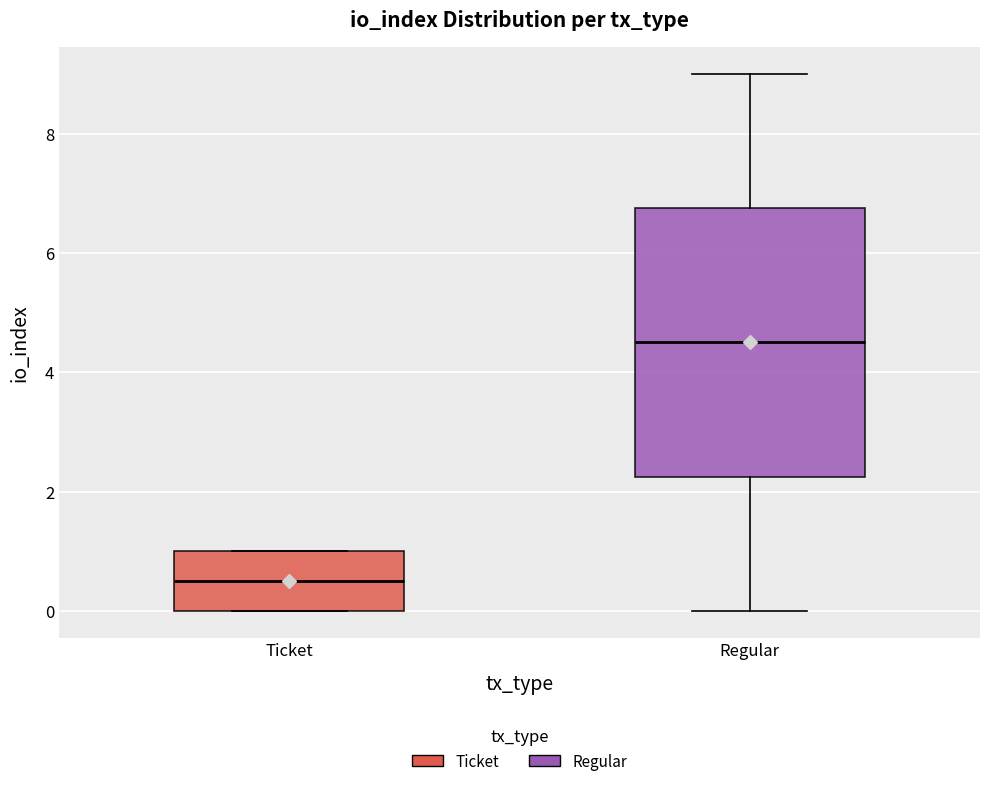

Where is the lower edge of the box for Ticket on the y-axis? The values are not printed on the chart, so give them approximately, as read against the axis.

0.0